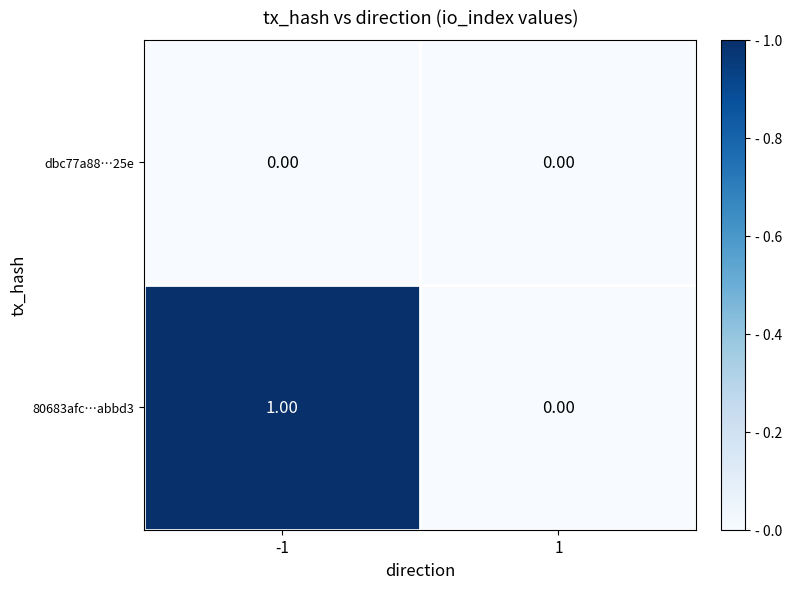

Which series has the largest total across all categories?

80683afc…abbd3